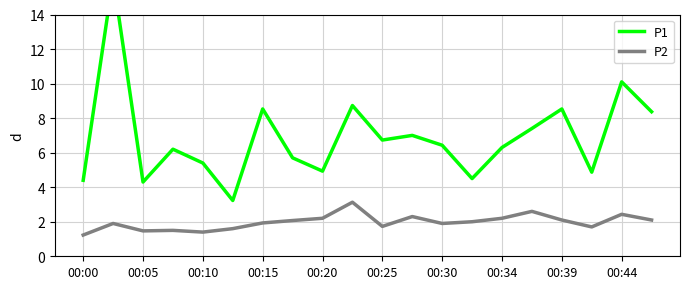

What is the approximate value of P2 at 00:44?

2.4